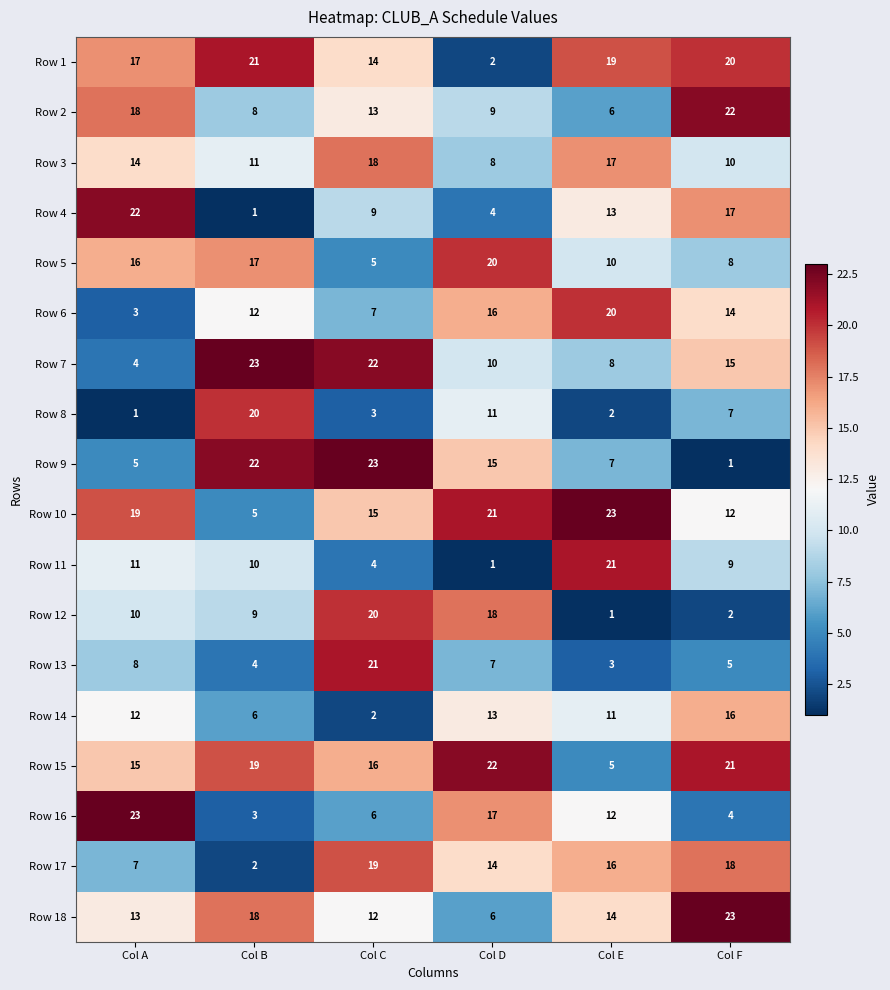

Is it true that Row 13 equals 1 at Col B?

False